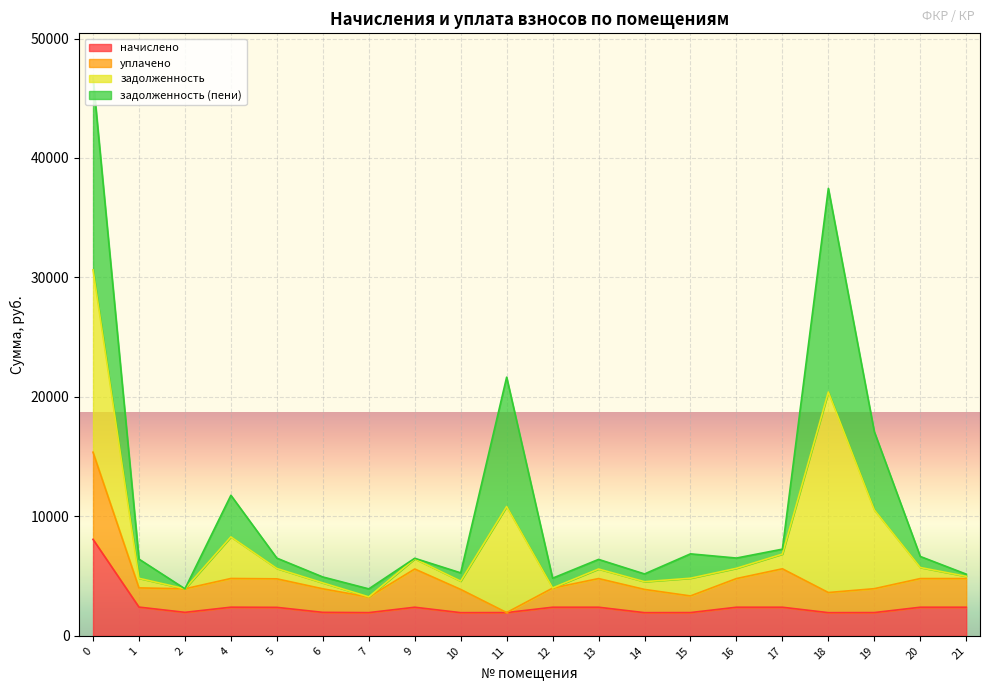

True or false: задолженность and начислено intersect in this chart.

False